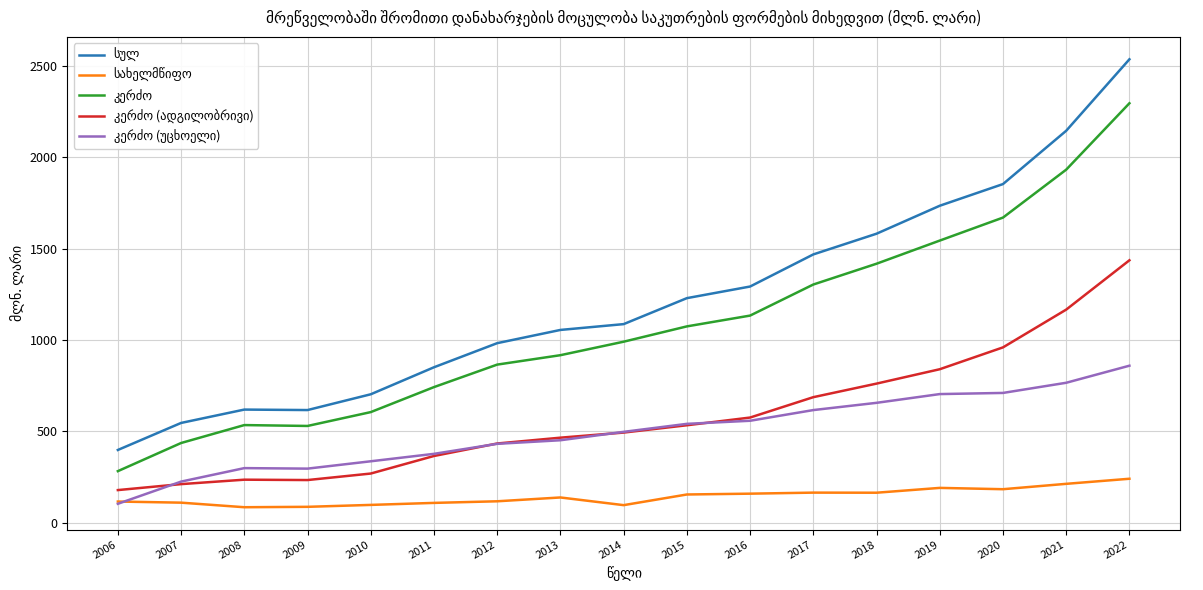

Count the number of categories in the chart.

17